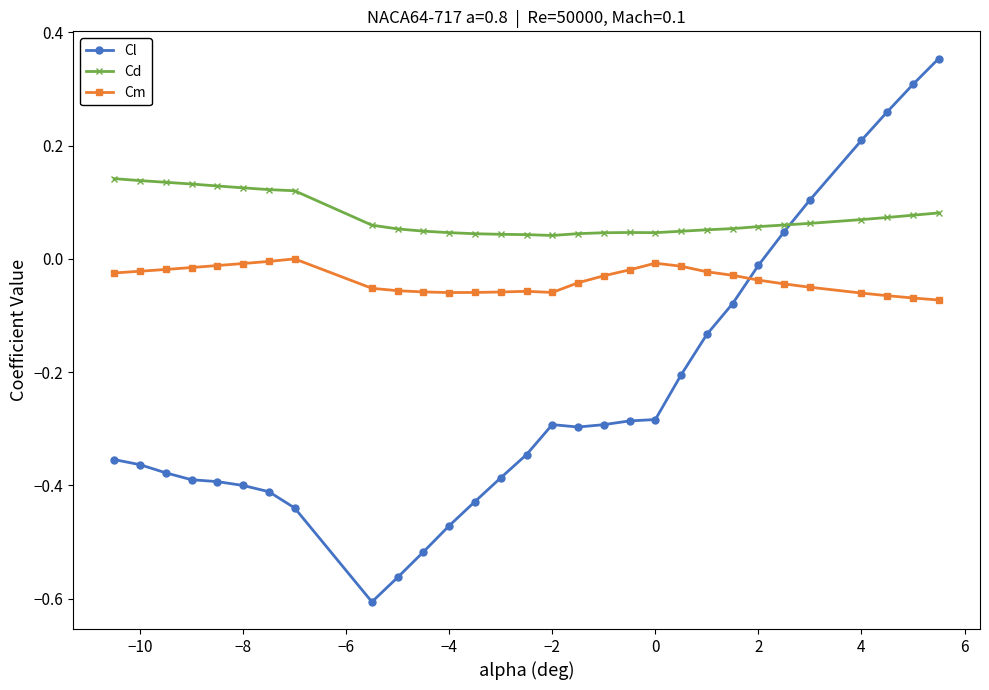

List the series in order of their peak value, highest first.

Cl, Cd, Cm